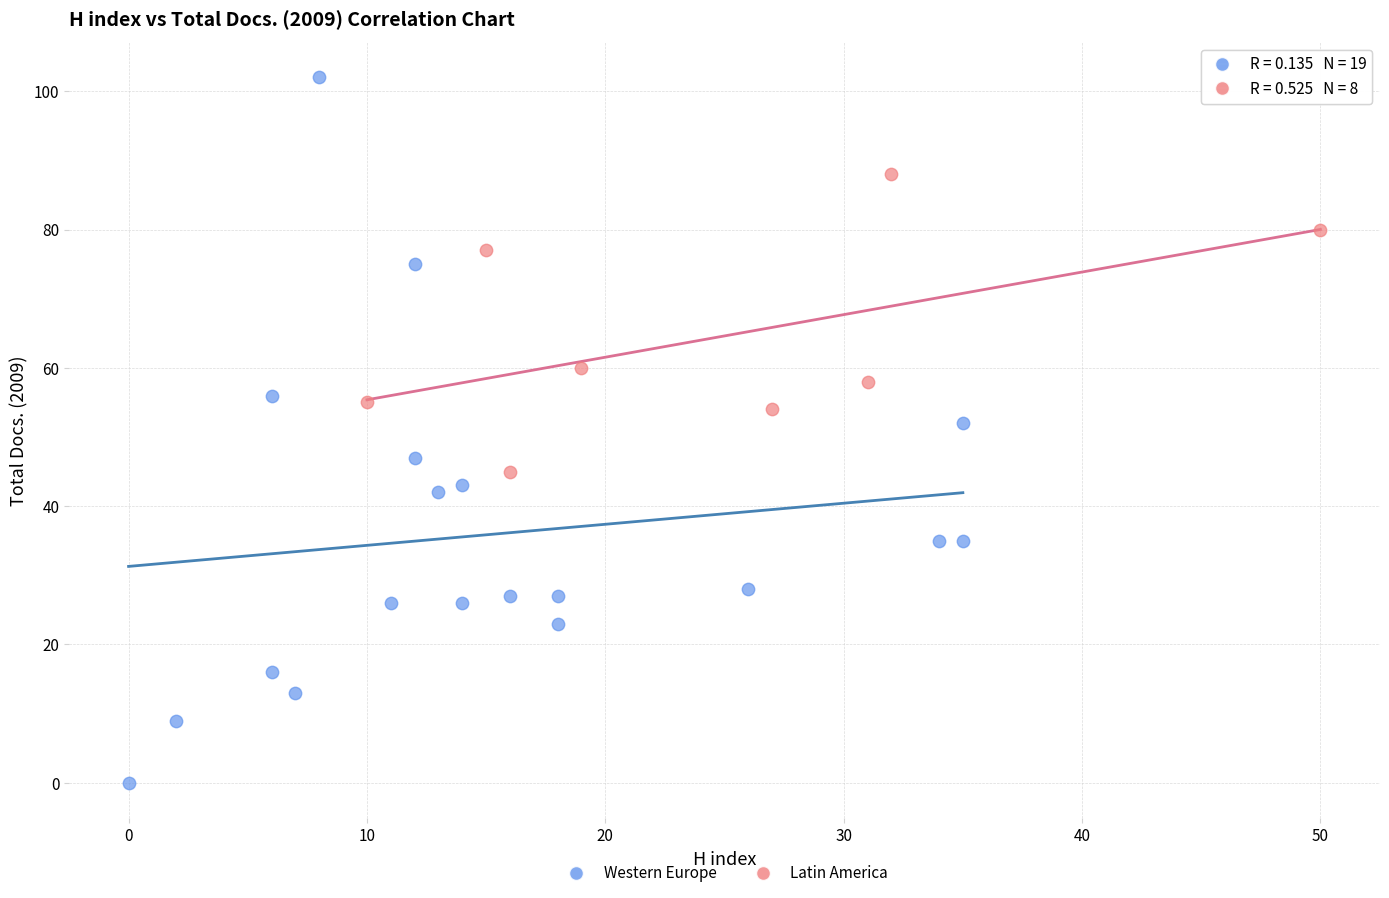

Which series has the widest spread of Y values?

Western Europe